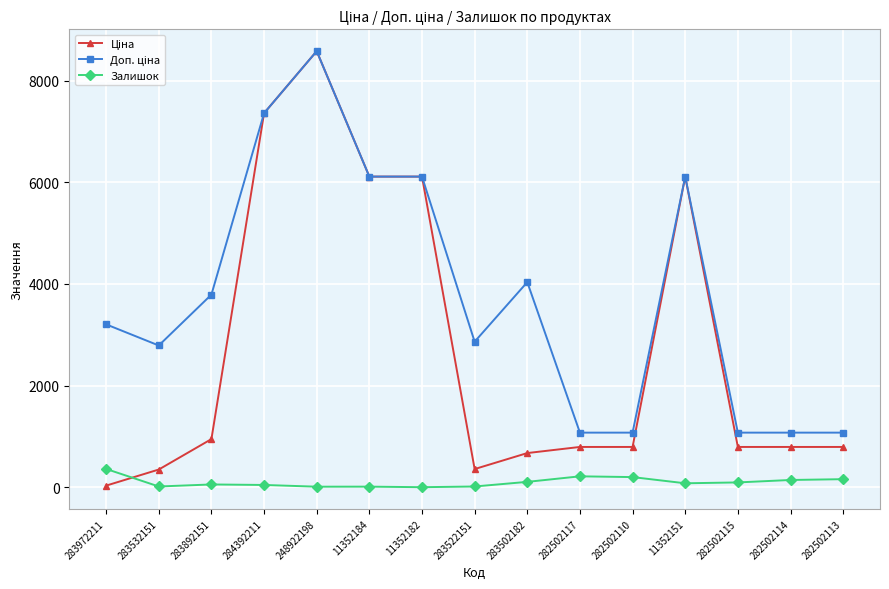

At how many categories does at least one series exceed 8231?

1